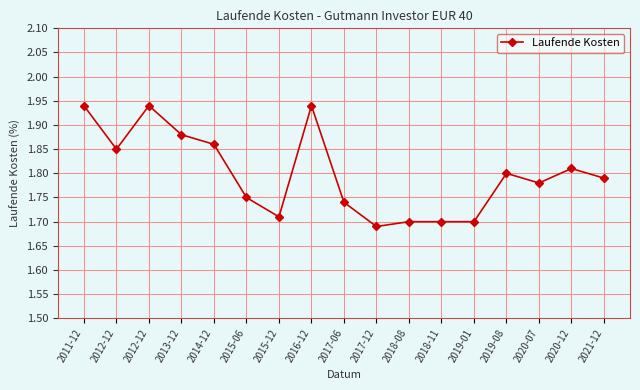

How many interior local valleys (lower than both neighbors) does the data have?

4